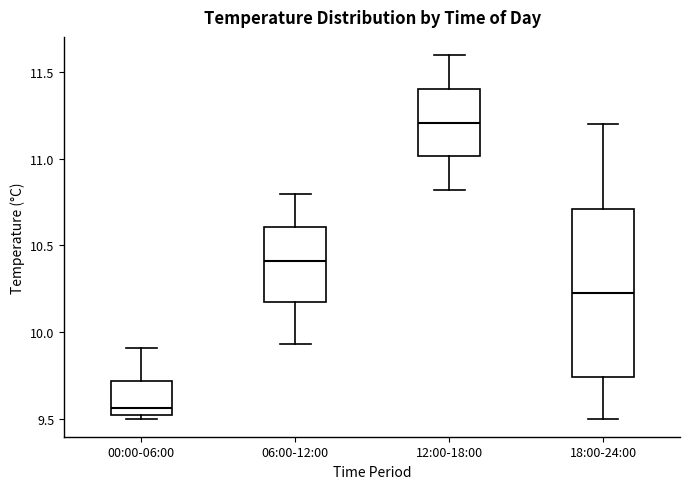

Reading left to right, read every box against the y-axis: the position of its median line, the range the box covers, and the ends of its whiskers. The values are not printed on the chart, so give them approximately, as read against the axis.

00:00-06:00: median 9.55, box 9.50 to 9.70, whiskers 9.50 (just below the box's lower edge) to 9.90
06:00-12:00: median 10.40, box 10.15 to 10.60, whiskers 9.95 to 10.80
12:00-18:00: median 11.20, box 11.00 to 11.40, whiskers 10.80 to 11.60
18:00-24:00: median 10.25, box 9.75 to 10.70, whiskers 9.50 to 11.20